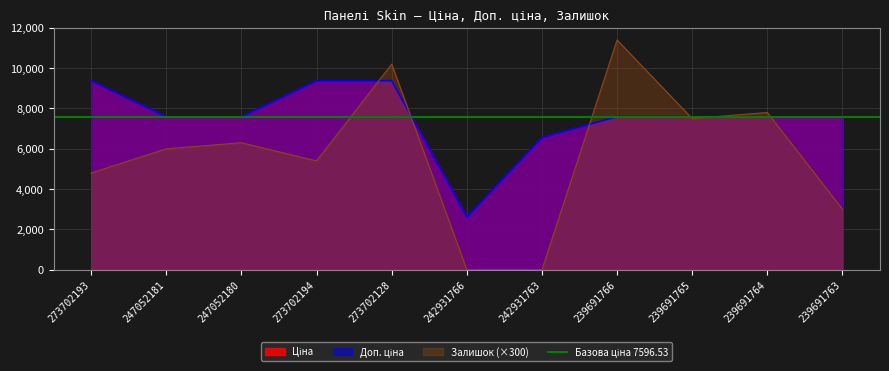

Rank the series at 239691764 from highest to lowest value.

Залишок, Ціна, Доп. ціна